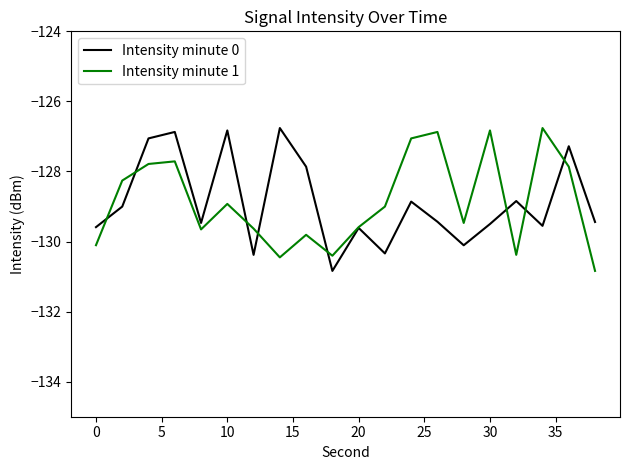

In Intensity minute 1, how many points are lower than both neighbors (excluding endpoints)?

5